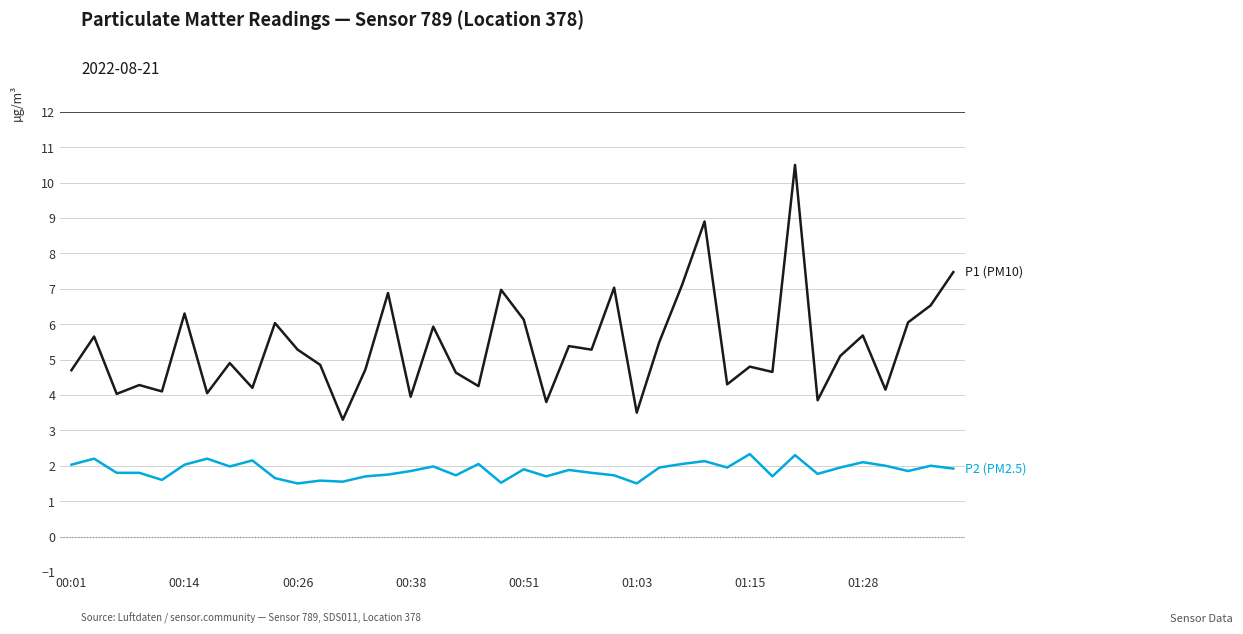

What is the smallest value displayed?

1.5